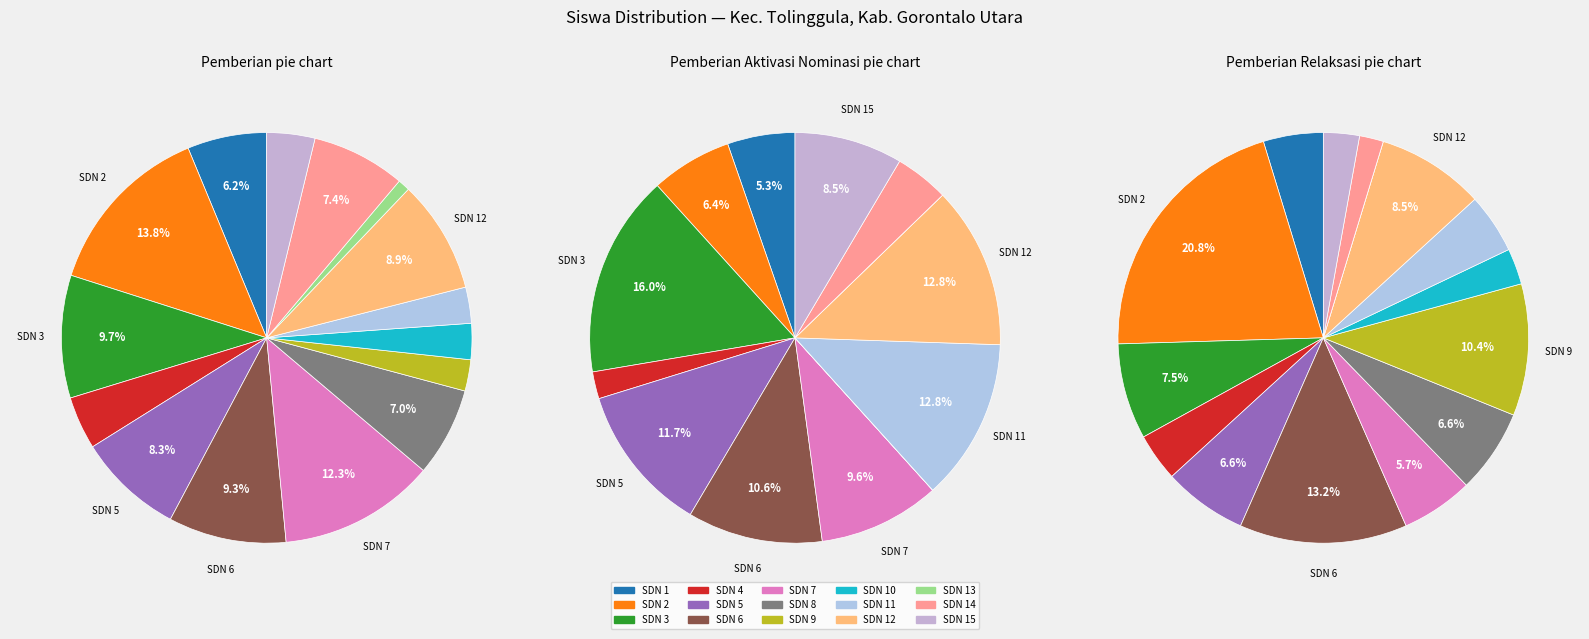

Which slice is the largest?

SD NEGERI 2 TOLINGGULA